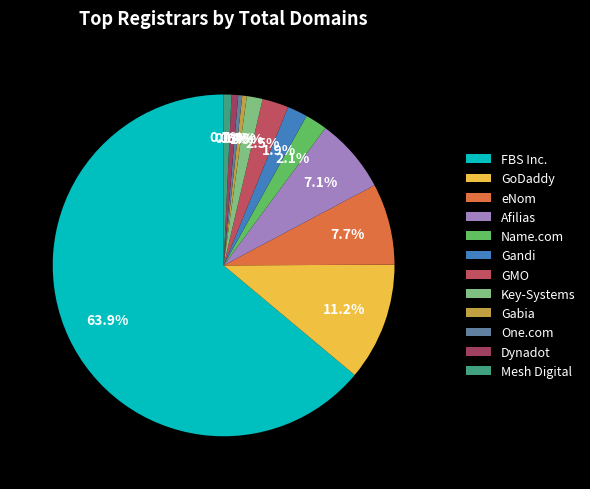

Rank the categories by value from lowest to highest.

One.com A/S, Gabia Inc., Dynadot, LLC, Mesh Digital Limited, Key-Systems, LLC, Gandi SAS, Name.com LLC, GMO Internet, Inc. d/b/a Onamae.com, Afilias plc, eNom, Inc., GoDaddy.com, LLC, FBS Inc.